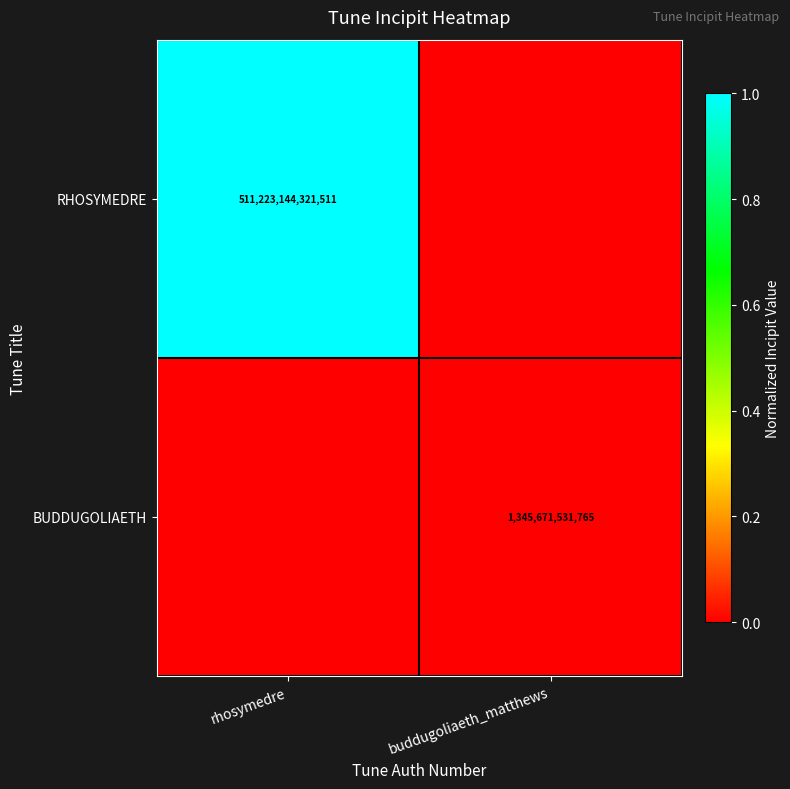

Is it true that BUDDUGOLIAETH equals 830226665951 at buddugoliaeth_matthews?

False